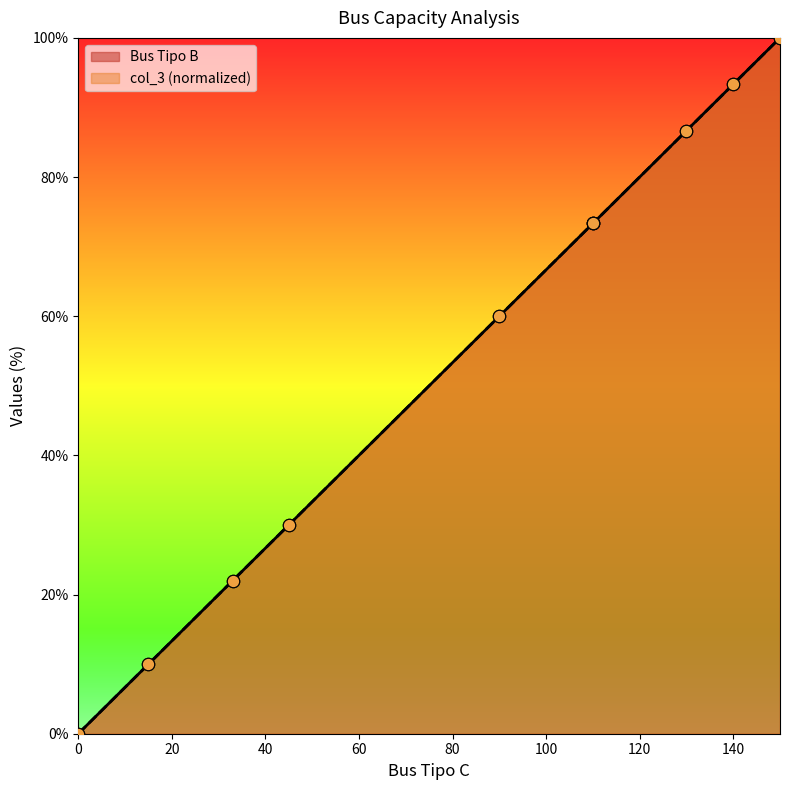

What is the total value across all series at 140?

186.7